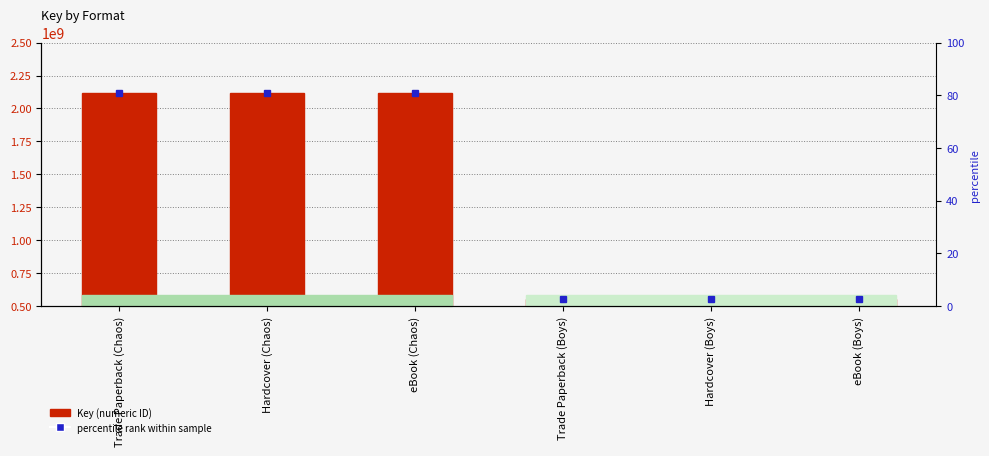

What is the difference between the values at Hardcover (Chaos) and eBook (Boys)?

1566129781